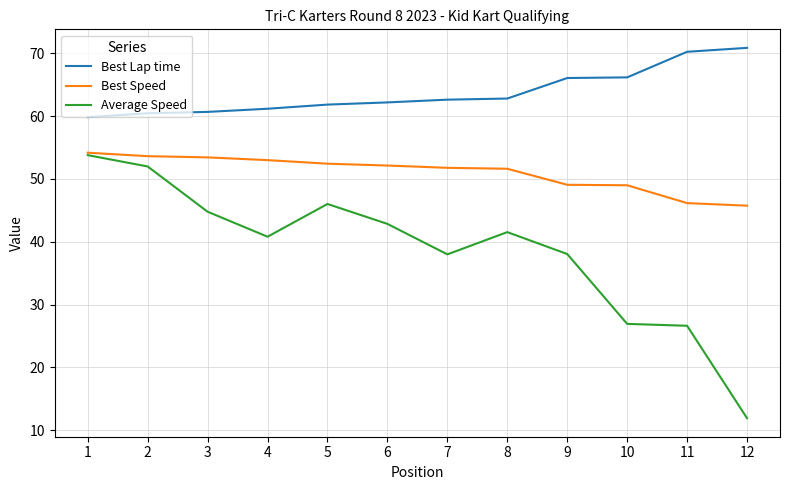

Is the value of Best Lap time at 12 greater than the value of Best Speed at 7?

Yes